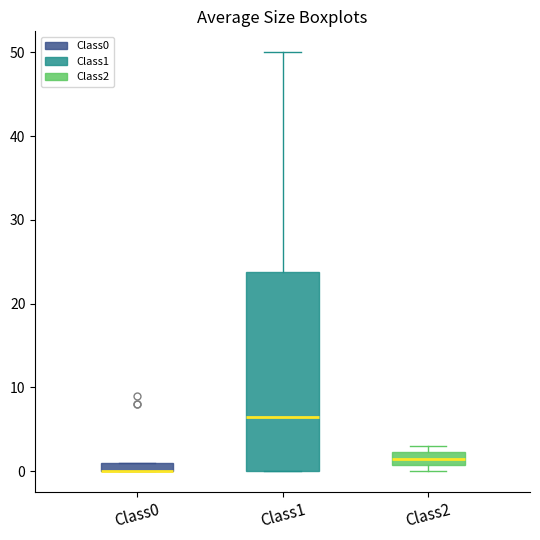

Comparing the boxes themselves (not the whiskers), which one is the tallest?

Class1